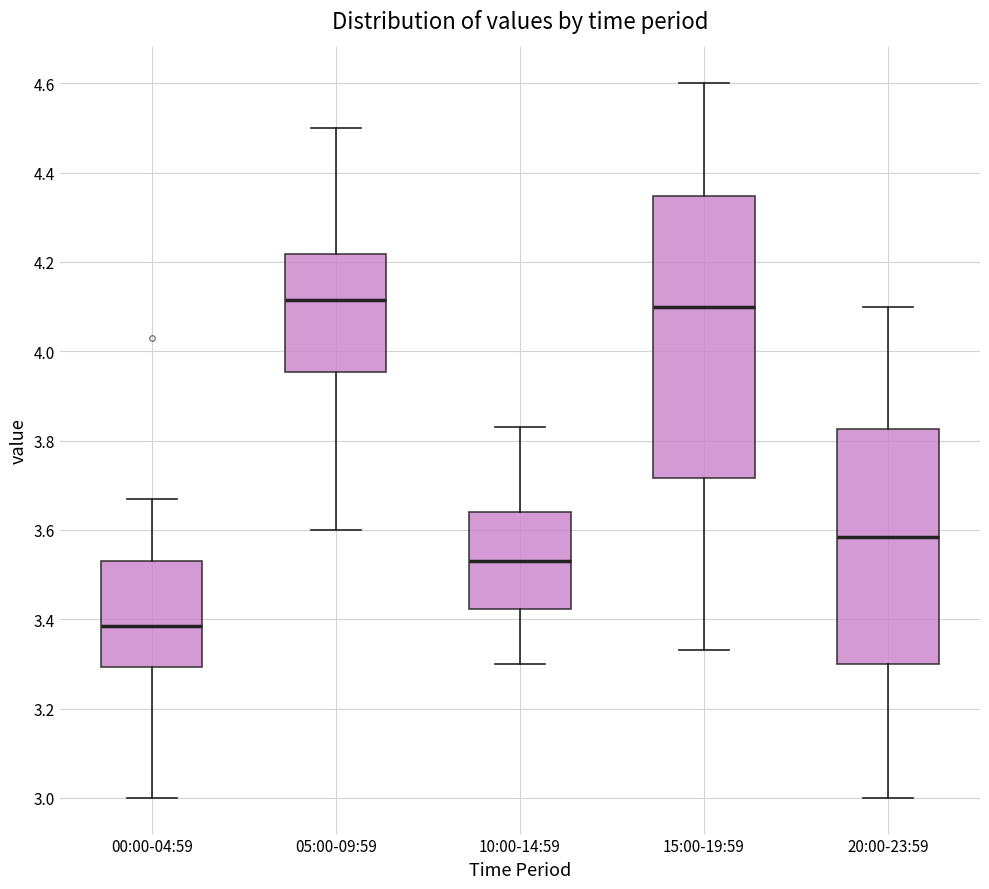

Where is the upper edge of the box for 00:00-04:59 on the y-axis? The values are not printed on the chart, so give them approximately, as read against the axis.

3.54